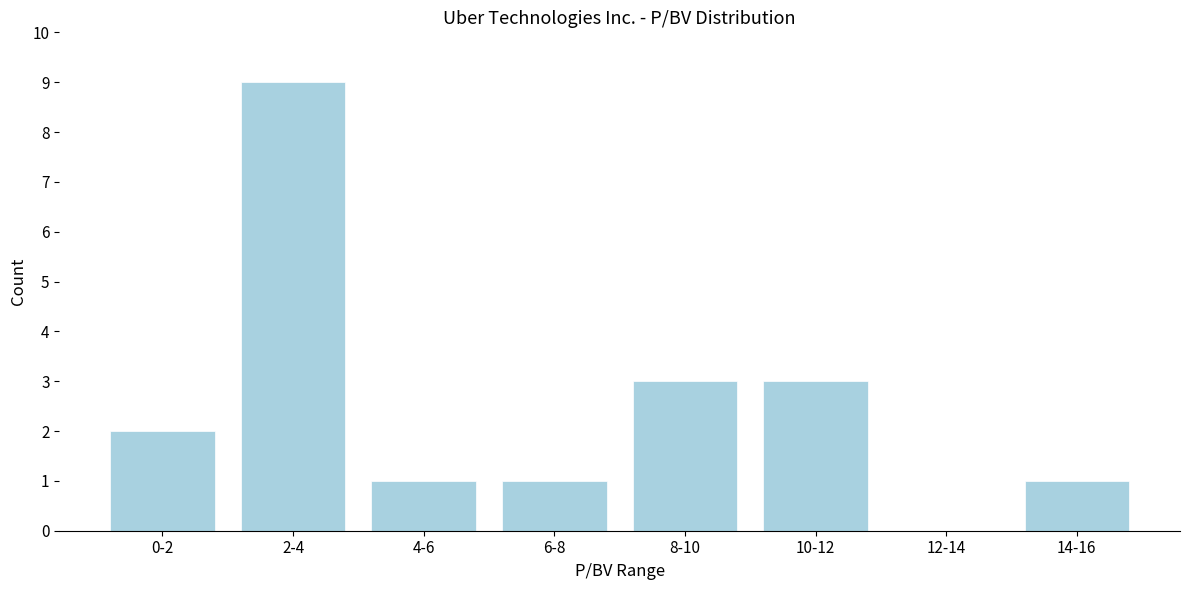

Reading right to left, what are all the values shown in this chart?

14-16=1	12-14=0	10-12=3	8-10=3	6-8=1	4-6=1	2-4=9	0-2=2